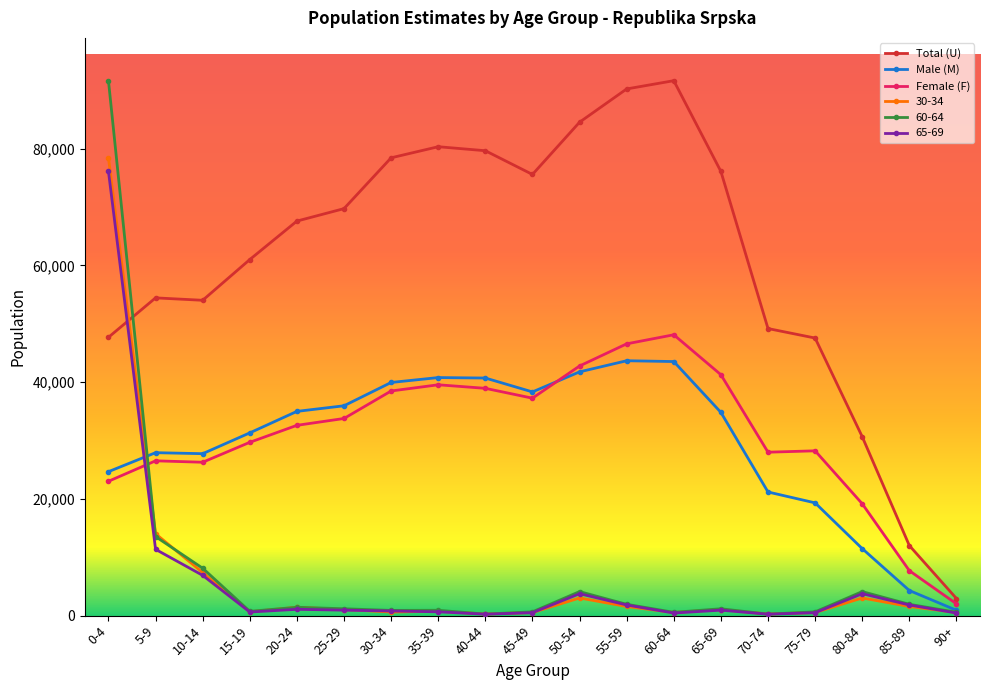

After their last crossing, which series has the higher values: Total (U) or 60-64?

Total (U)